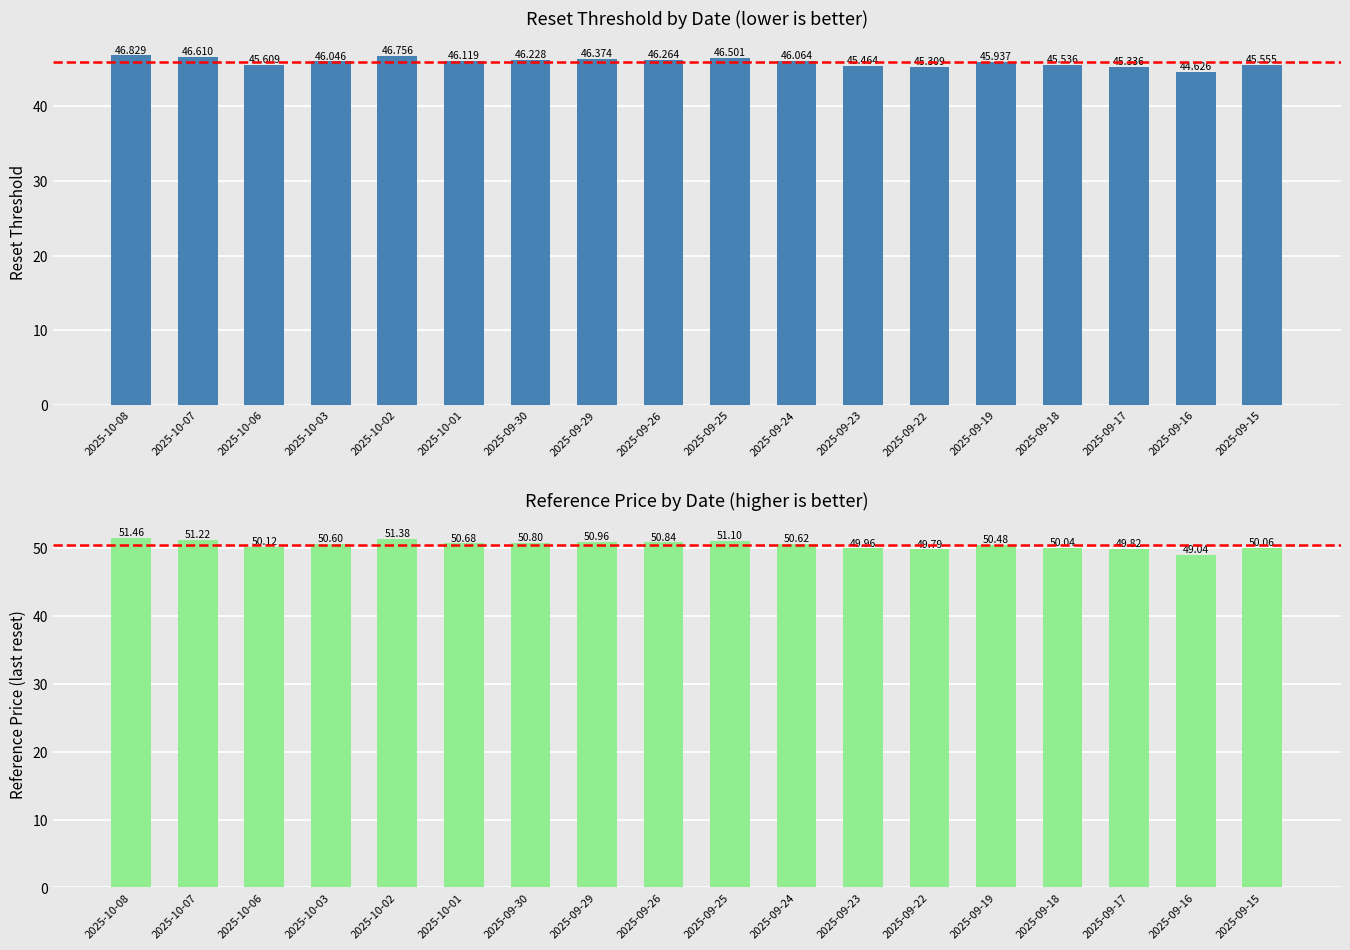

What is the difference between the highest and lowest values at 2025-10-08?

4.6